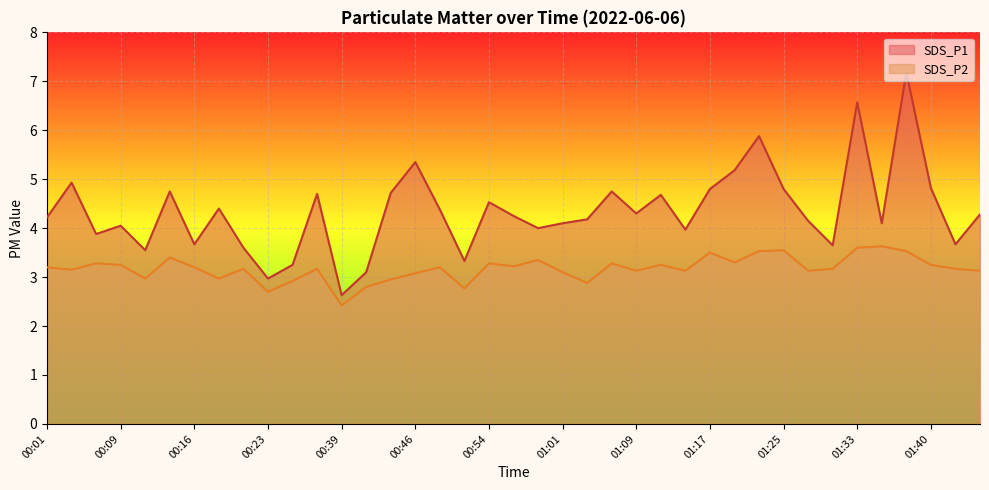

At which category does SDS_P2 reach its first local peak?

00:06